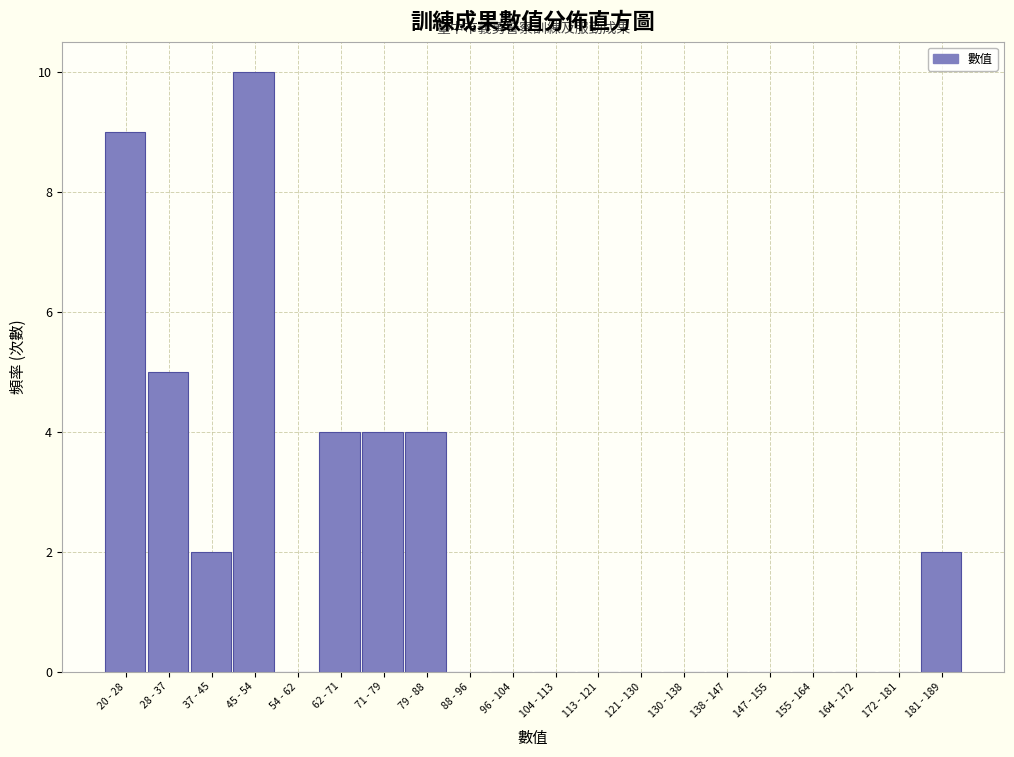

Reading left to right, list all the values displayed in this chart.

20 - 28=9	28 - 37=5	37 - 45=2	45 - 54=10	54 - 62=0	62 - 71=4	71 - 79=4	79 - 88=4	88 - 96=0	96 - 104=0	104 - 113=0	113 - 121=0	121 - 130=0	130 - 138=0	138 - 147=0	147 - 155=0	155 - 164=0	164 - 172=0	172 - 181=0	181 - 189=2